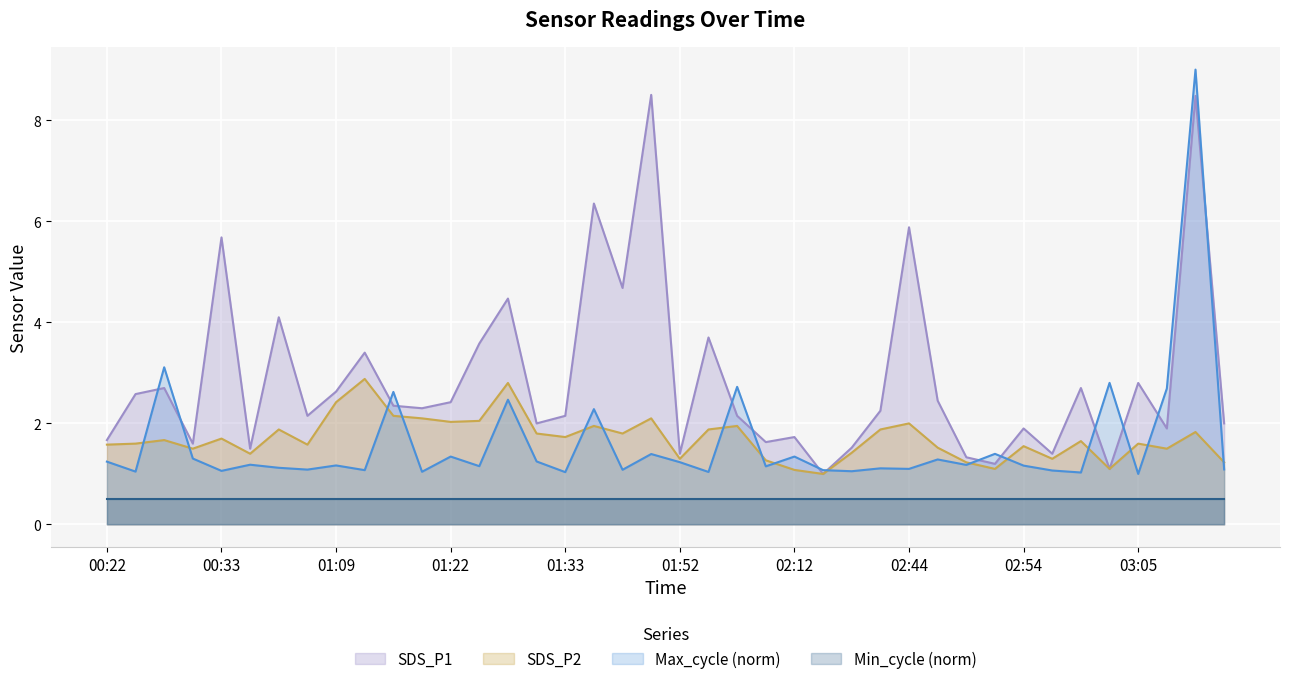

Which series changed the most between 00:22 and 02:54?

SDS_P1